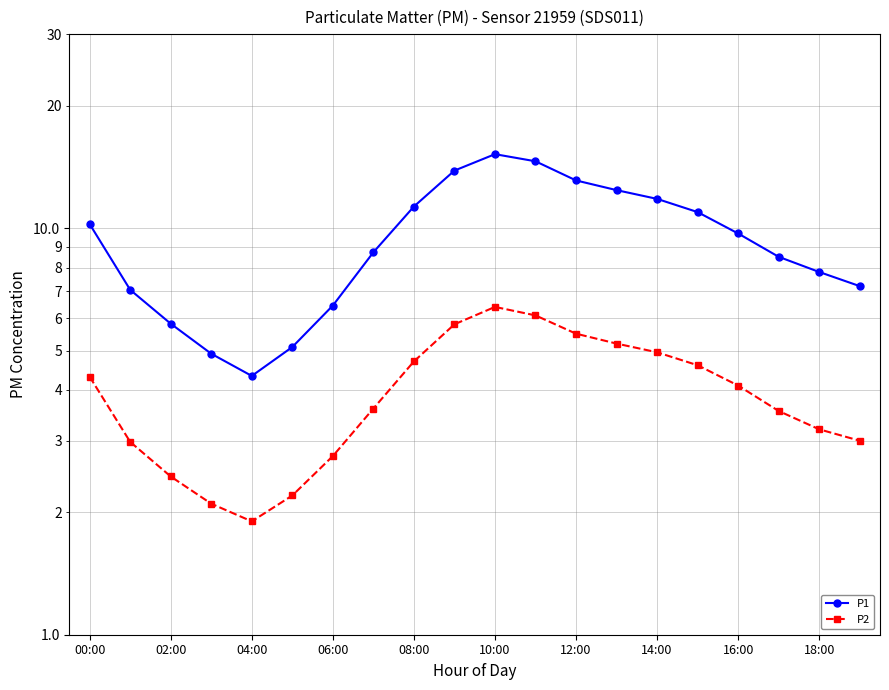

At how many categories does at least one series exceed 11?

7